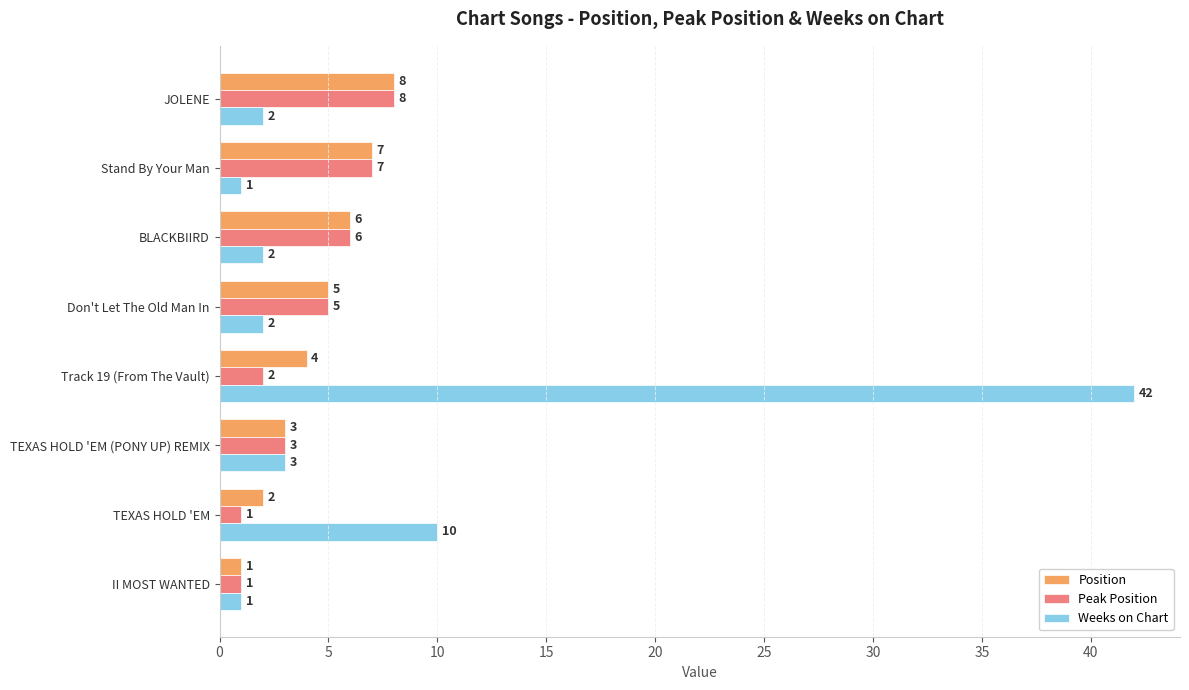

At which label is Weeks on Chart closest to 21?

TEXAS HOLD 'EM